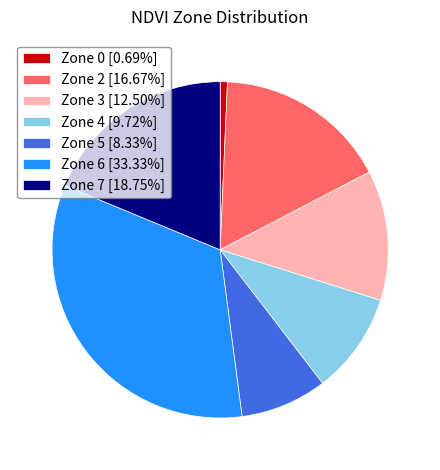

Combined, do Zone 3 [12.50%] and Zone 5 [8.33%] account for over 50%?

No